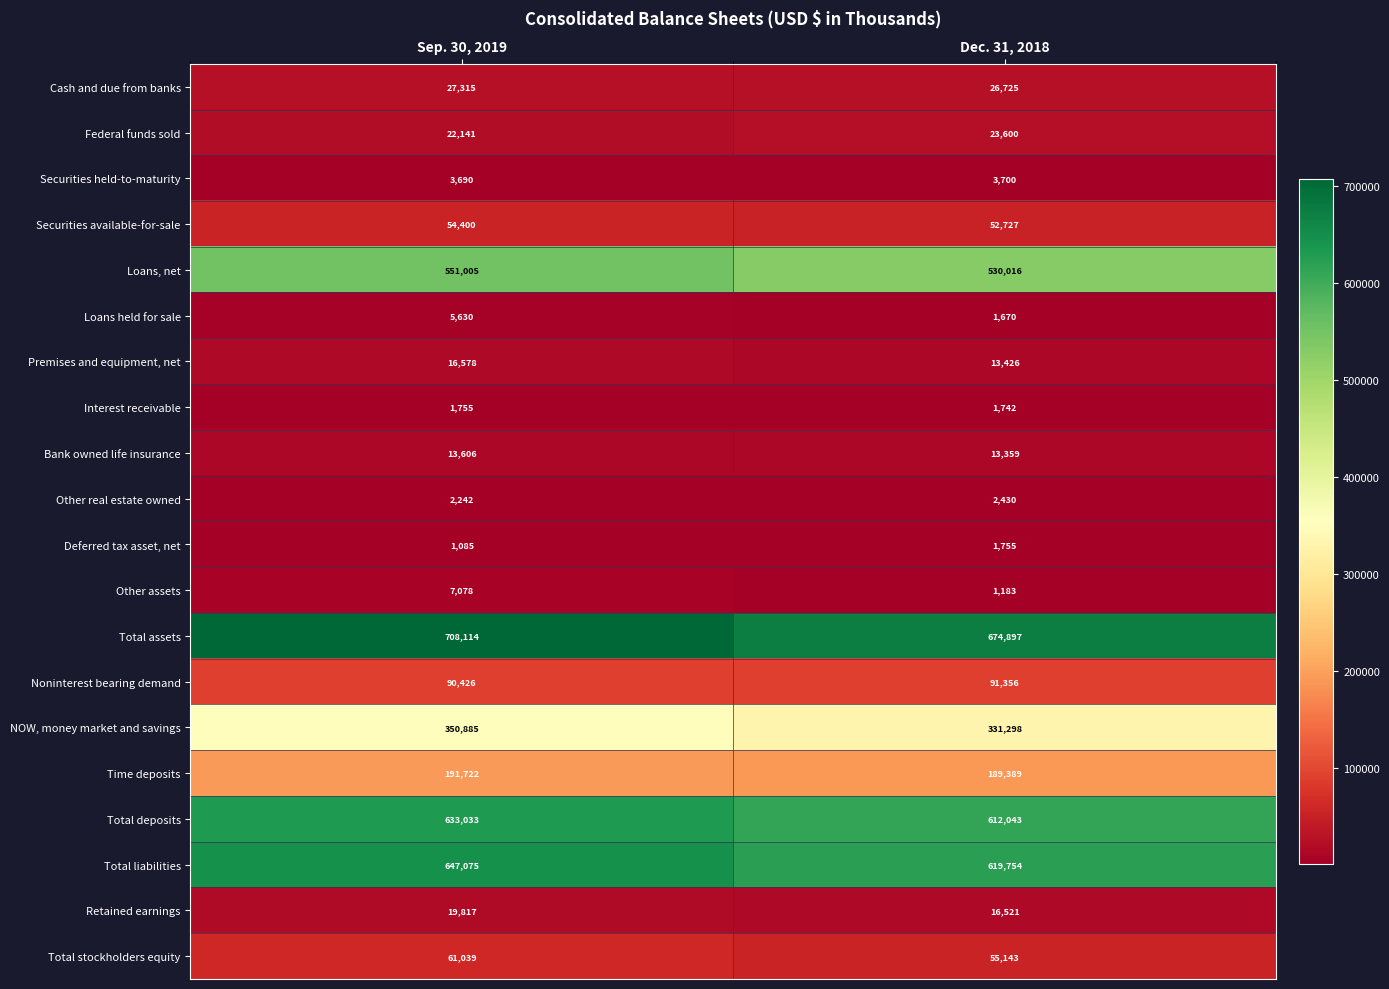

What is the difference between the highest and lowest values at Dec. 31, 2018?

673714